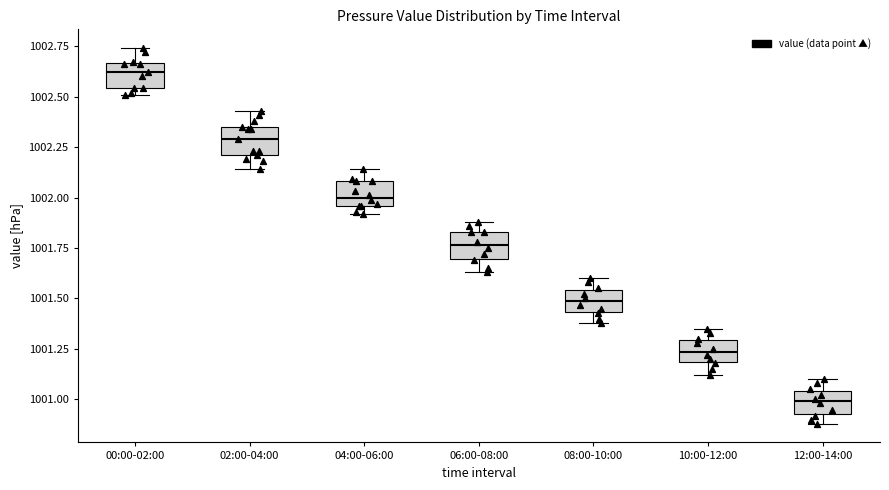

Where does the upper whisker of the box for 00:00-02:00 end on the y-axis? The values are not printed on the chart, so give them approximately, as read against the axis.

1002.75